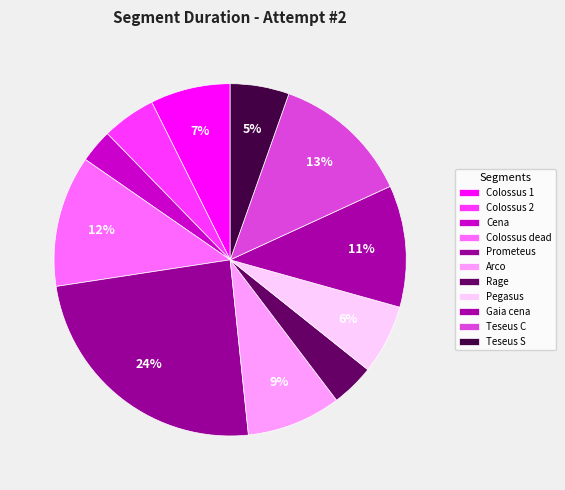

Which category has the biggest portion of the pie?

Prometeus